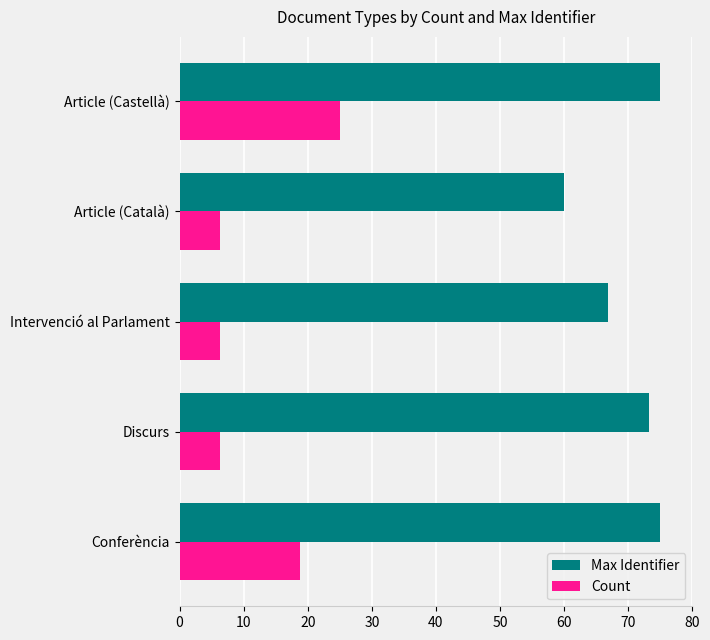

Is the value of Max Identifier at Article (Castellà) greater than the value of Count at Intervenció al Parlament?

Yes